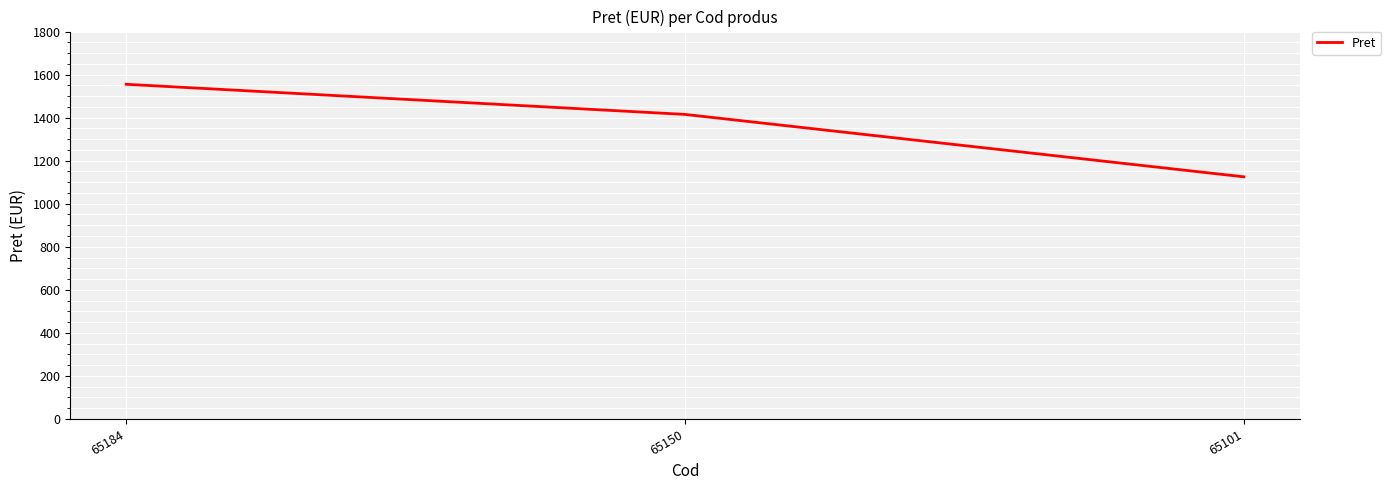

True or false: the data shows 726 at 65150.

False